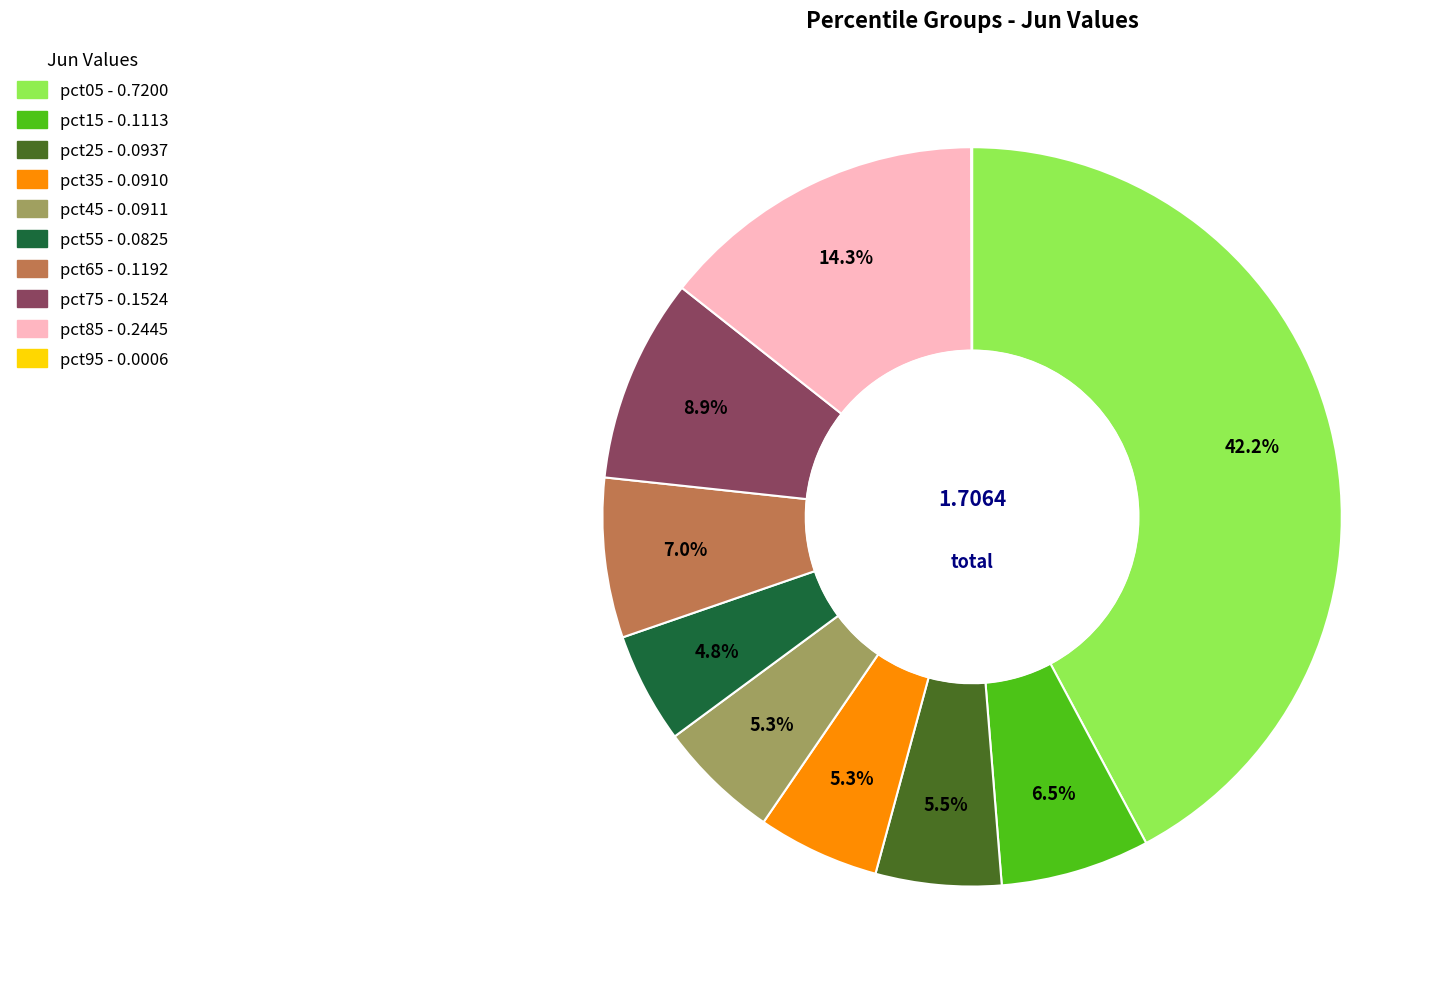

To the nearest percent, what is the average slice percentage?

10%